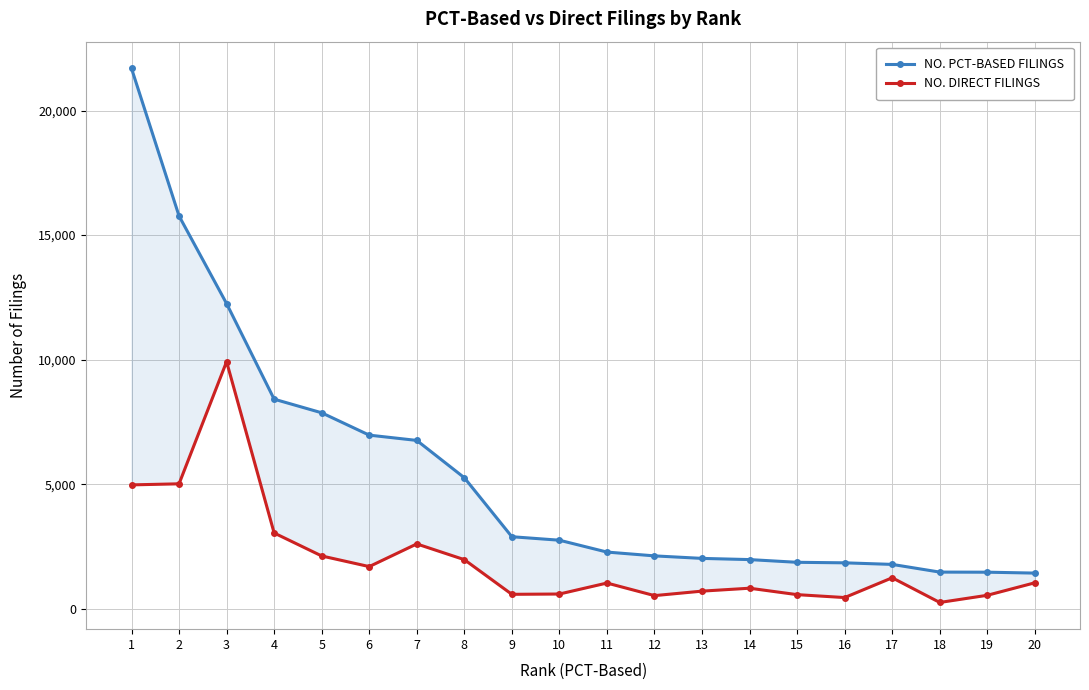

Which has a higher value, 12 or 20?

12